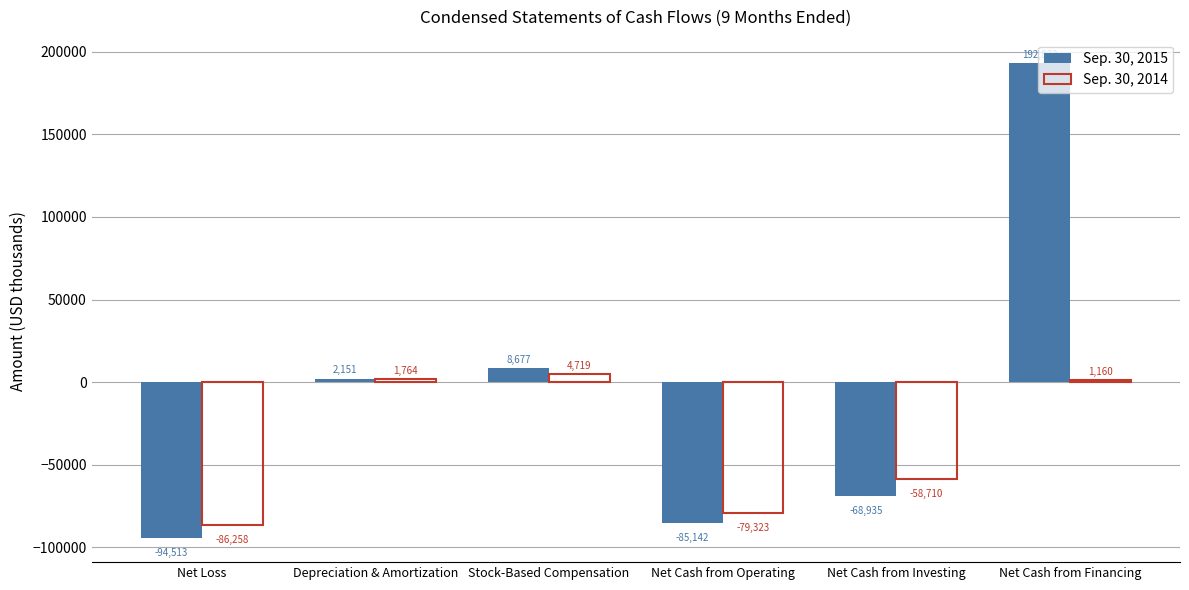

Which label corresponds to the smallest value in the chart?

Net Loss